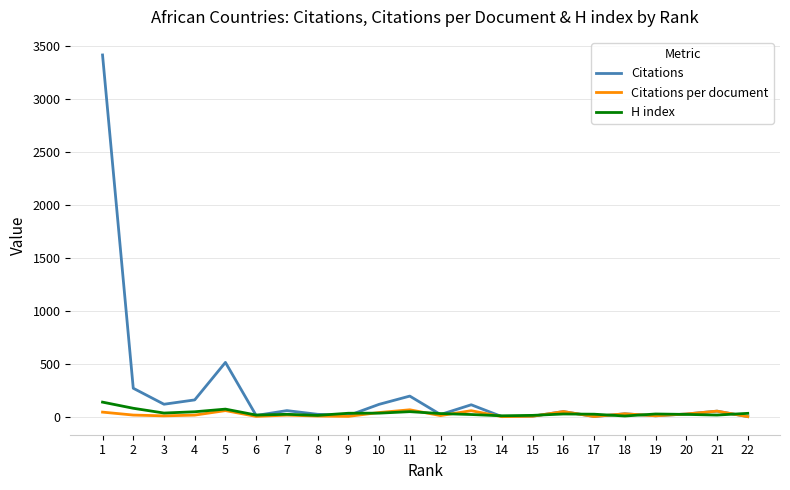

Rank the series by their maximum value, from highest to lowest.

Citations, H index, Citations per document